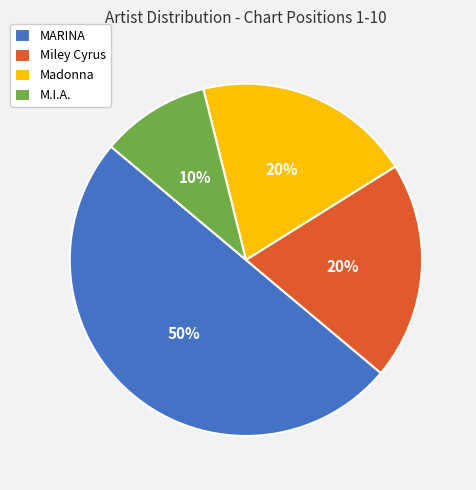

What percentage is the Miley Cyrus slice, to the nearest percent?

20%